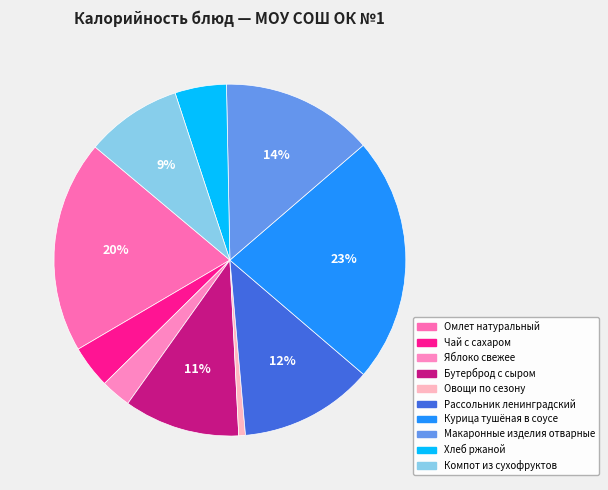

To the nearest percent, what is the average slice percentage?

10%